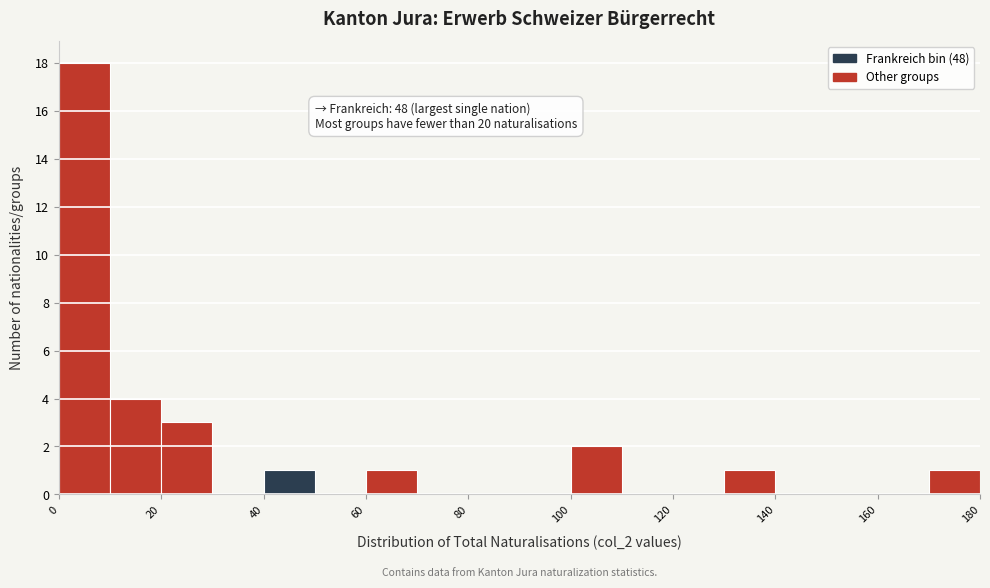

Over which range of the x-axis is the bar tallest?

0 to 10